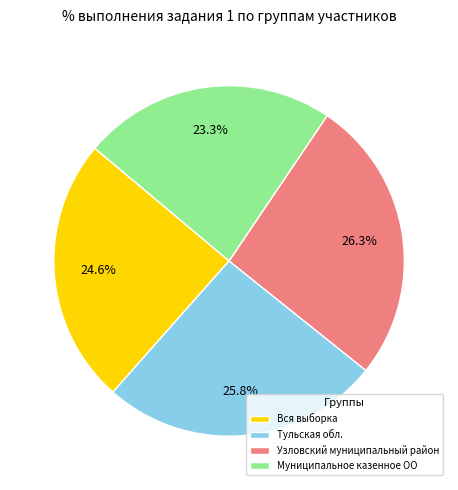

Combined, do Узловский муниципальный район and Вся выборка account for over 50%?

Yes